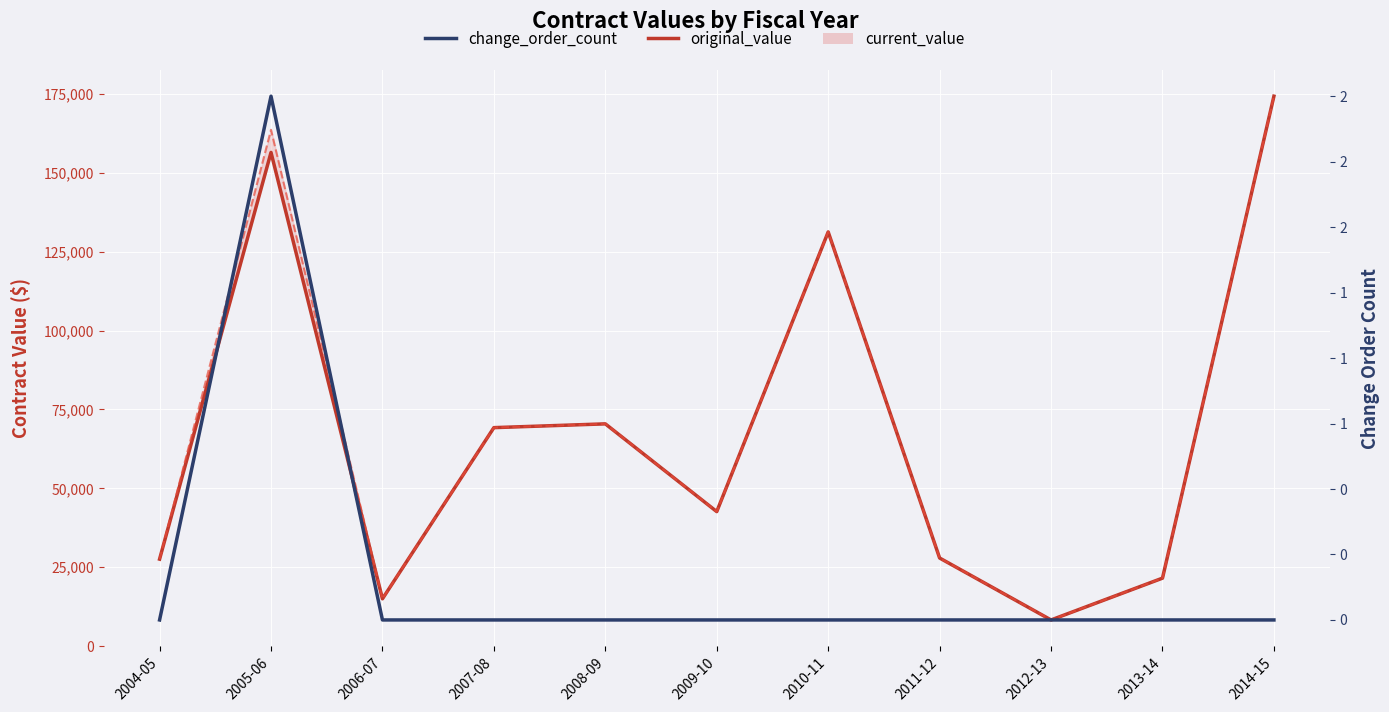

Reading left to right, extract all data points from this chart.

original_value: 27565.0	156447.5	15000.0	69234.0	70431.7	42627.2	131250.0	27920.5	8295.0	21543.1	174264.2
current_value_line: 27565.0	163611.3	15000.0	69234.0	70431.7	42627.2	131250.0	27920.5	8295.0	21543.1	174264.2
change_order_count: 0.0	2.0	0.0	0.0	0.0	0.0	0.0	0.0	0.0	0.0	0.0